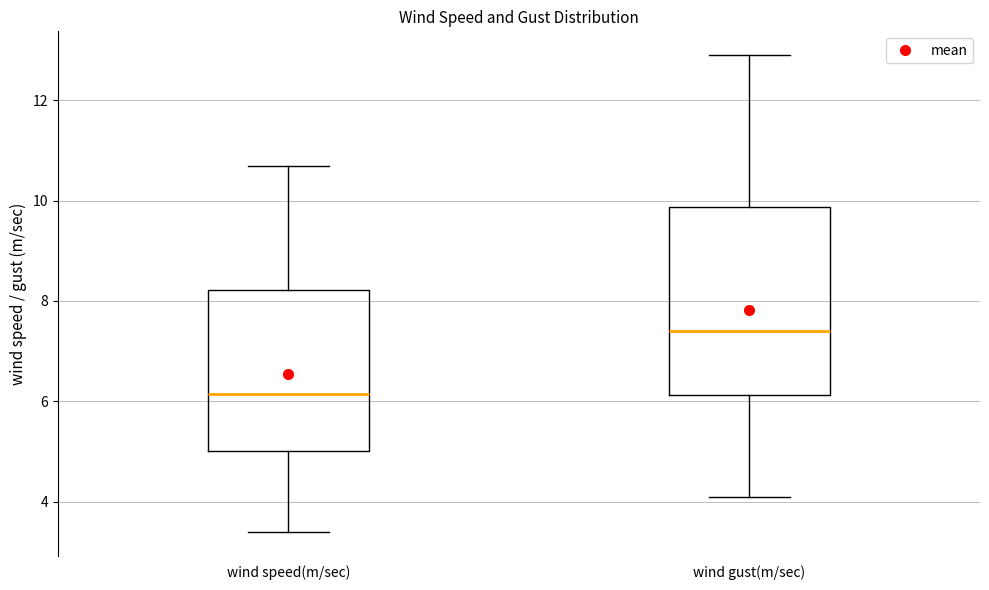

Which box's median line is the lowest?

wind speed(m/sec)